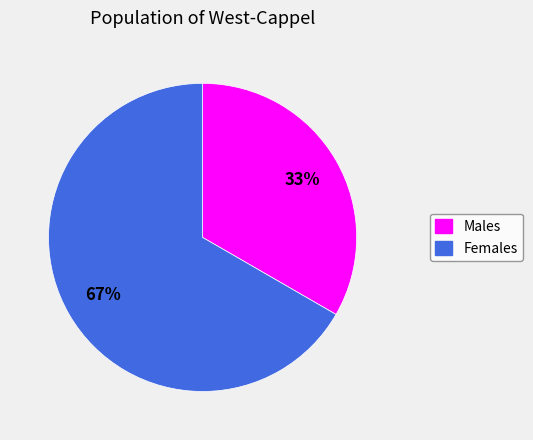

Does Females account for over 50% of the chart?

Yes